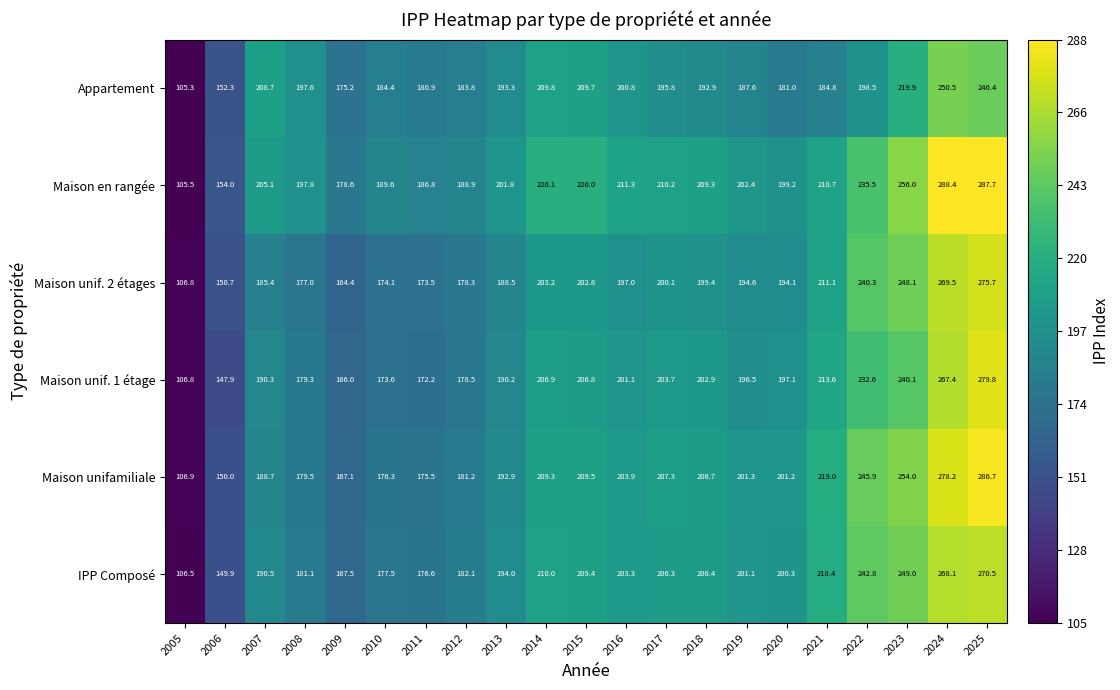

What is the difference between the Maison unifamiliale values at 2005 and 2006?

43.1